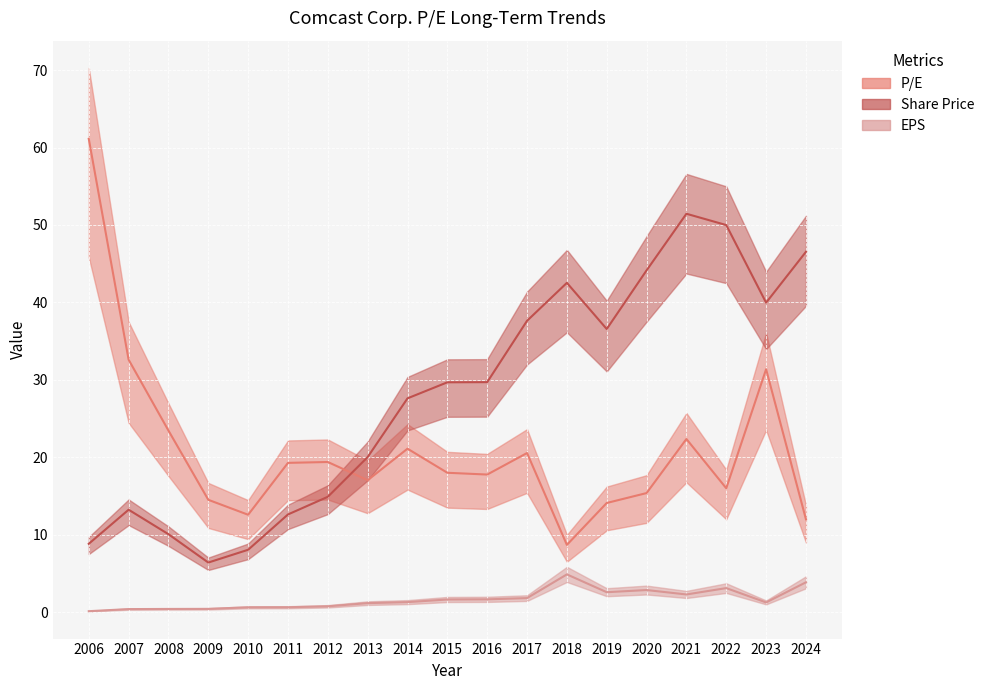

At how many categories does at least one series exceed 39?

7